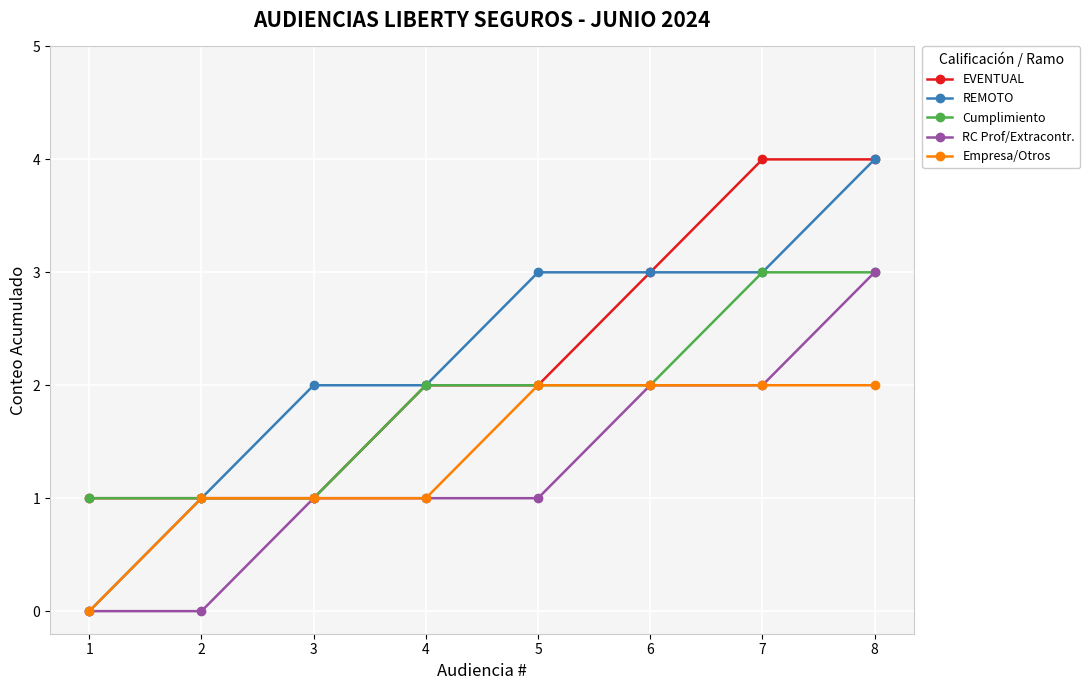

Is the value of EVENTUAL at 7 greater than the value of RC Prof/Extracontr. at 2?

Yes